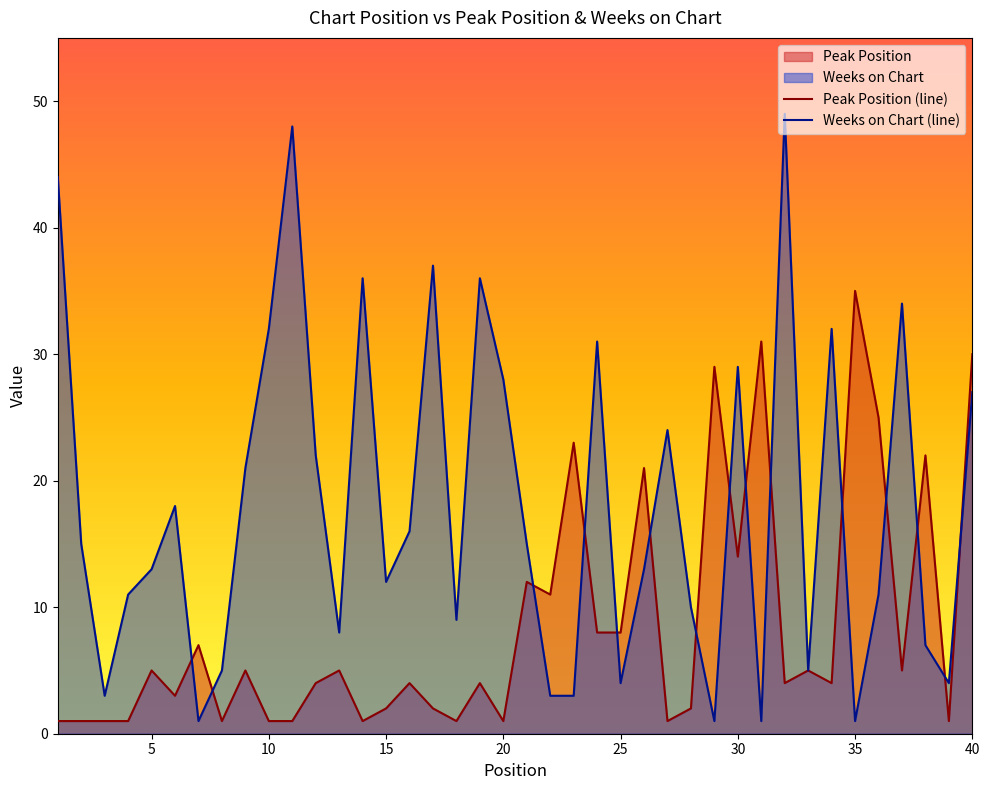

The value of Weeks on Chart (line) at 5 is 13. True or false?

True